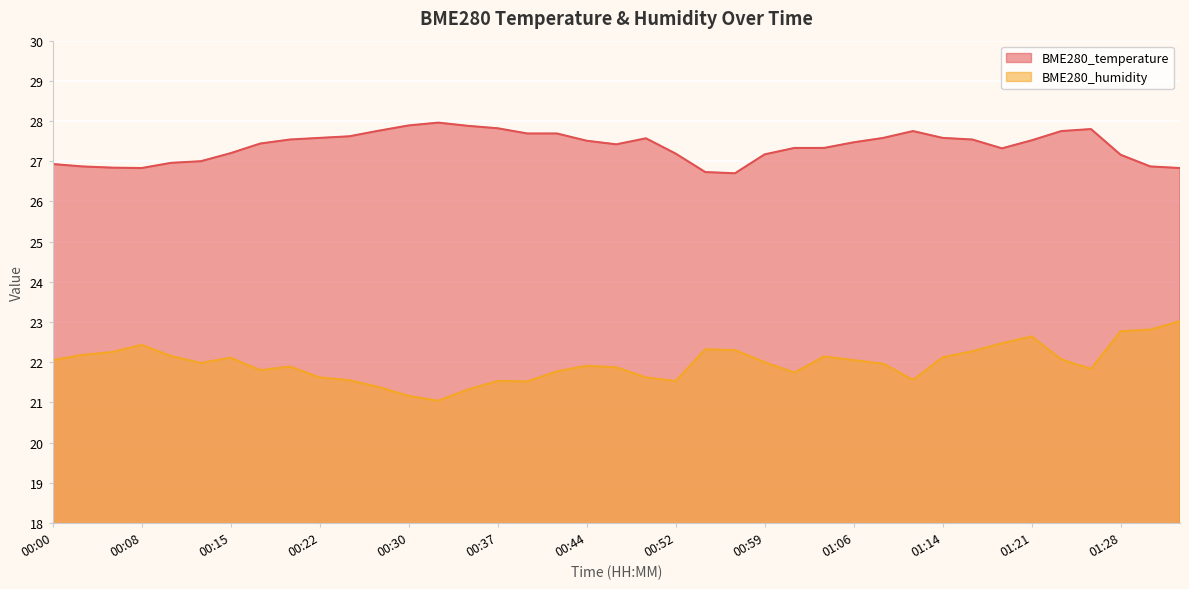

What is the total value across all series at 00:13?

49.0